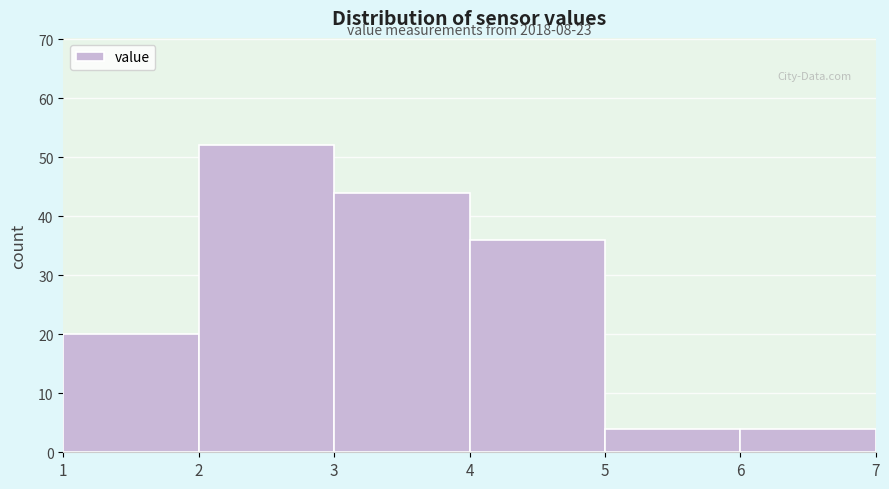

Over which range of the x-axis is the bar tallest?

2 to 3